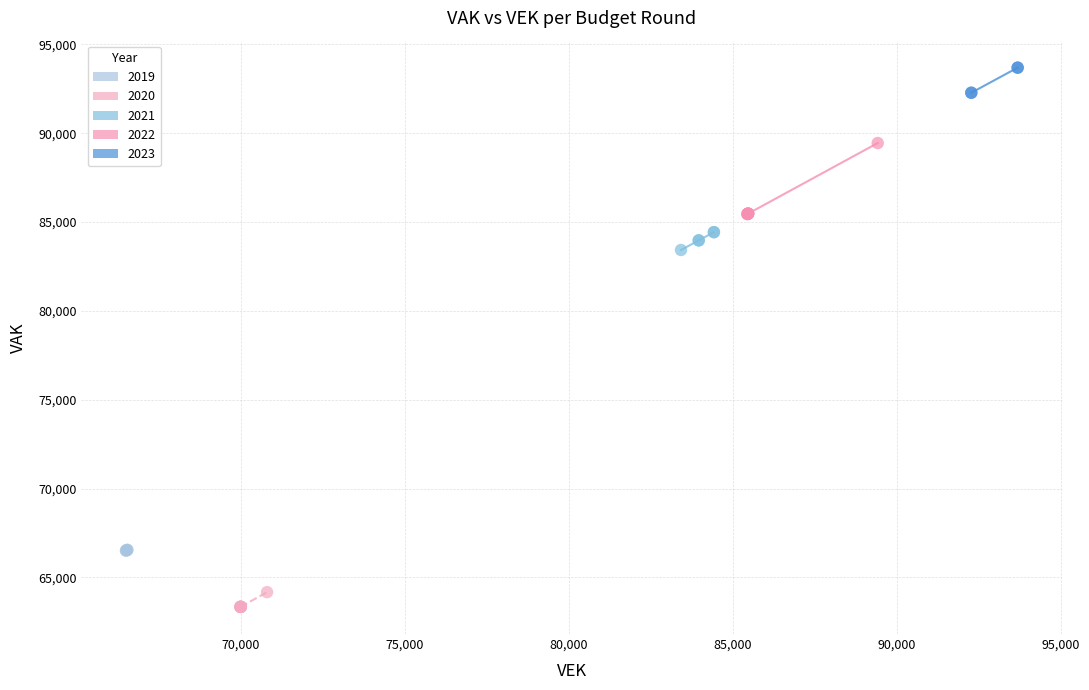

Which series has the largest Y range (max minus min)?

2022